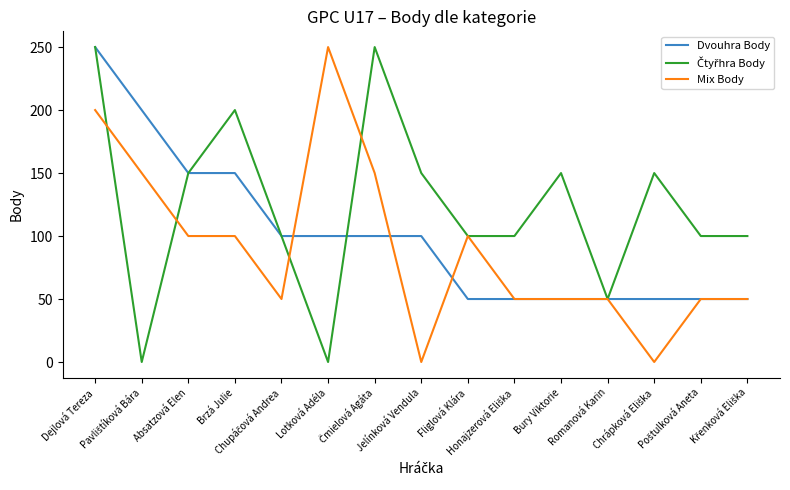

Between Brzá Julie and Bury Viktorie, which series saw the biggest shift?

Dvouhra Body